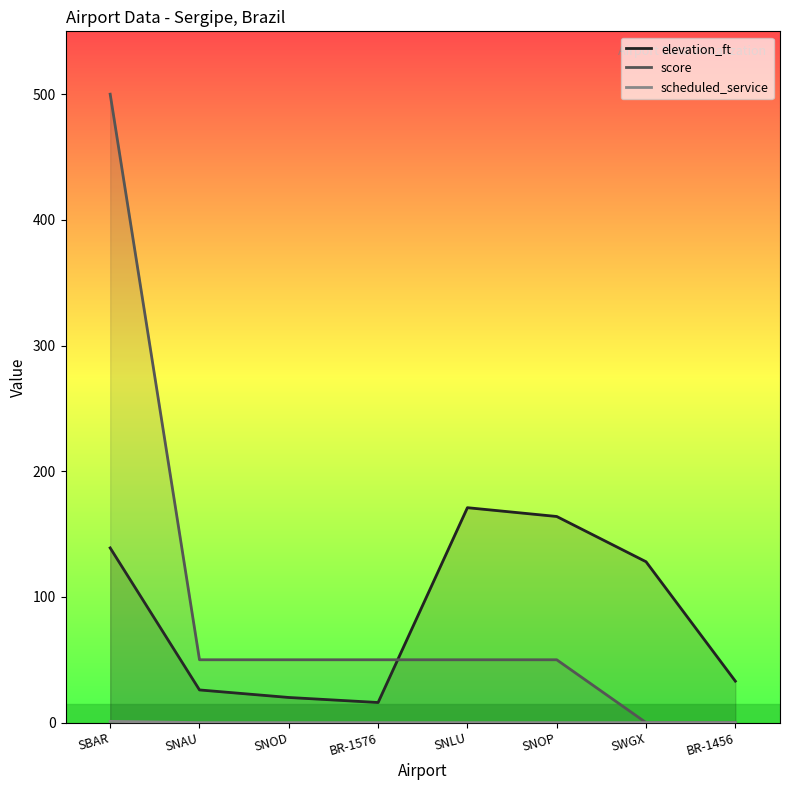

True or false: scheduled_service and elevation_ft cross at least once.

False